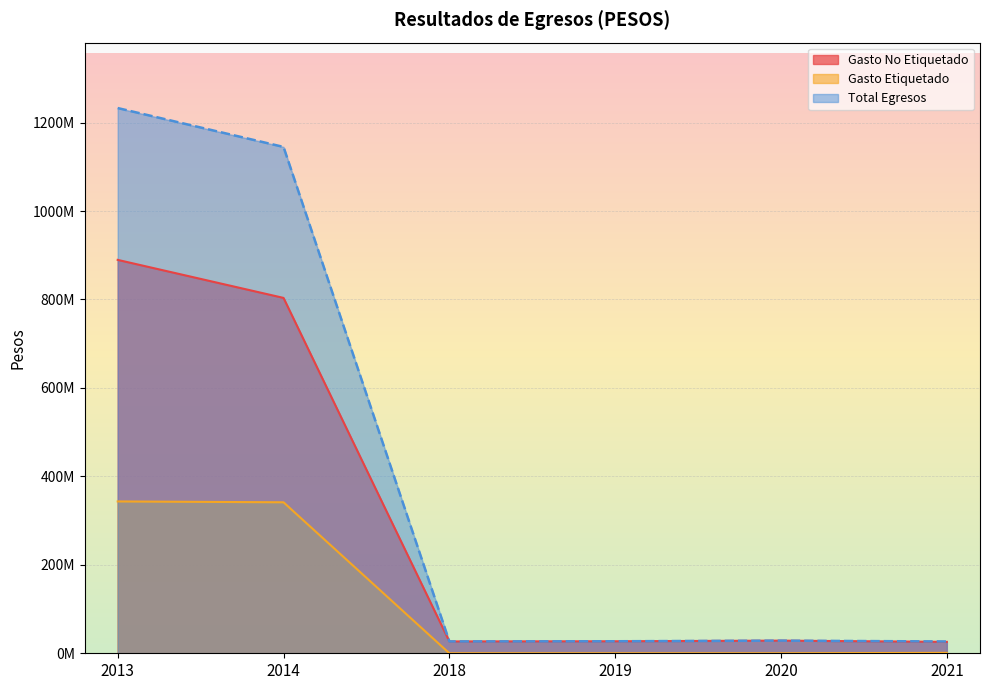

Between 2019 and 2018, which is larger?

2019